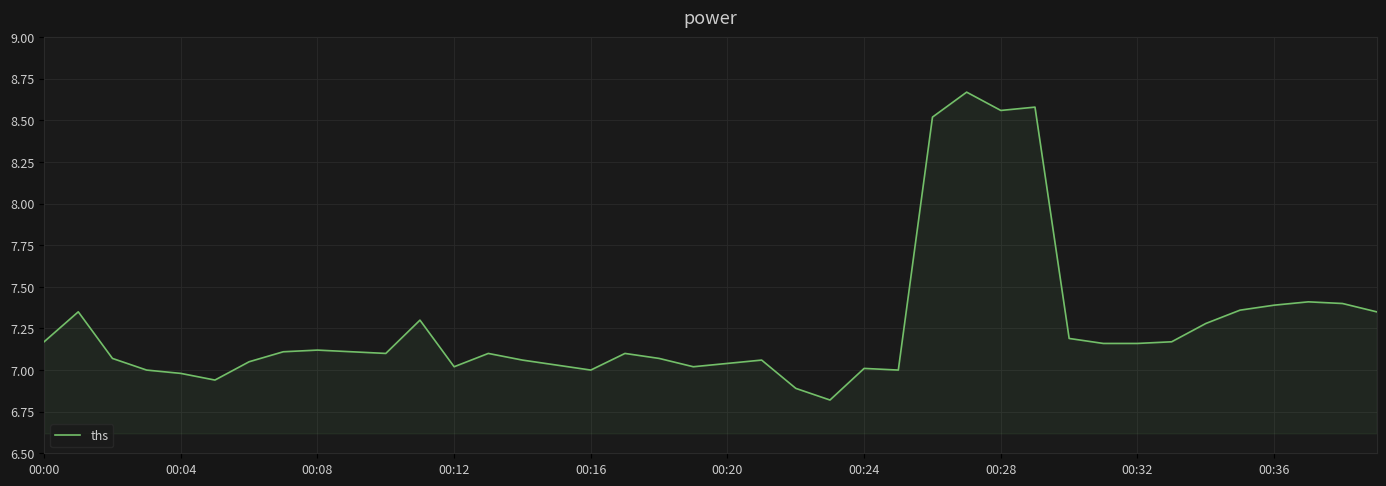

What is the smallest value displayed?

6.8